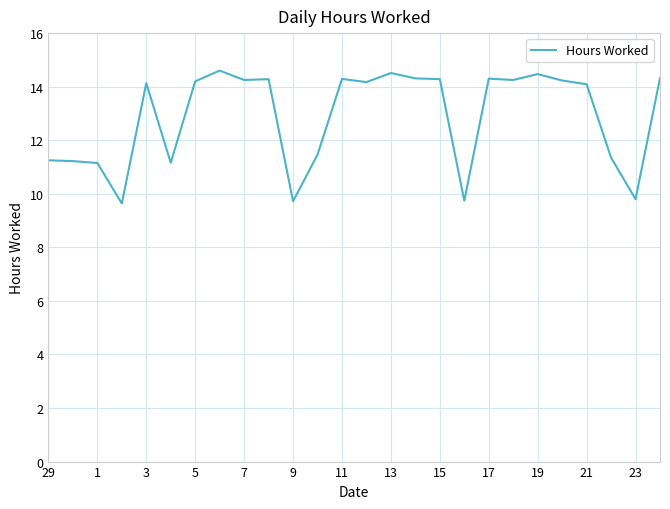

Is this an area chart (filled region under the line)?

No